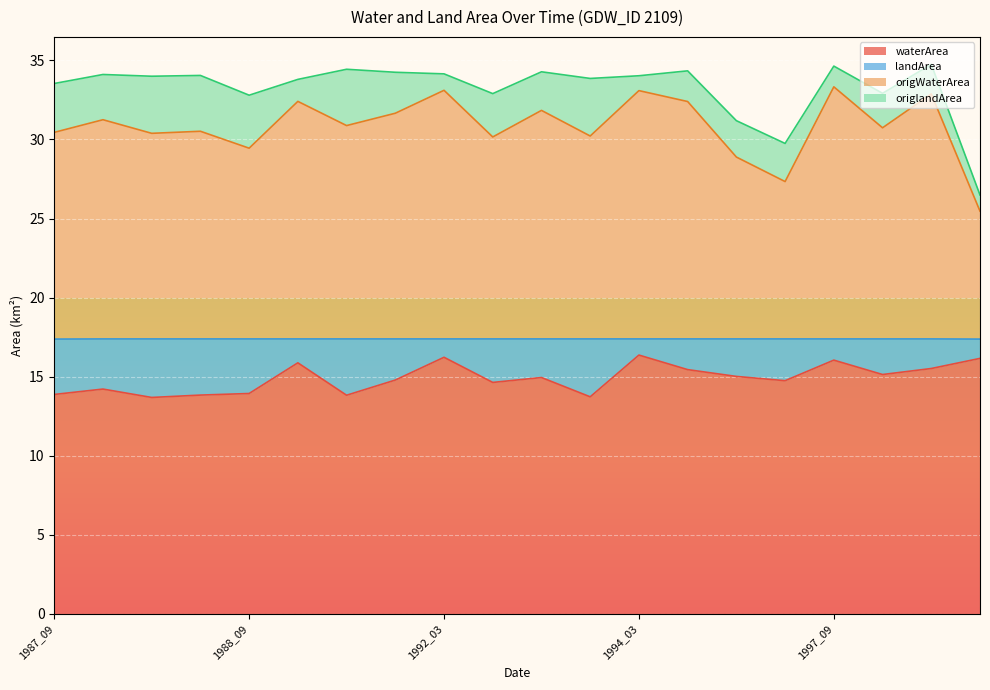

What is the difference between the maximum and minimum values in the origWaterArea series?

7.9